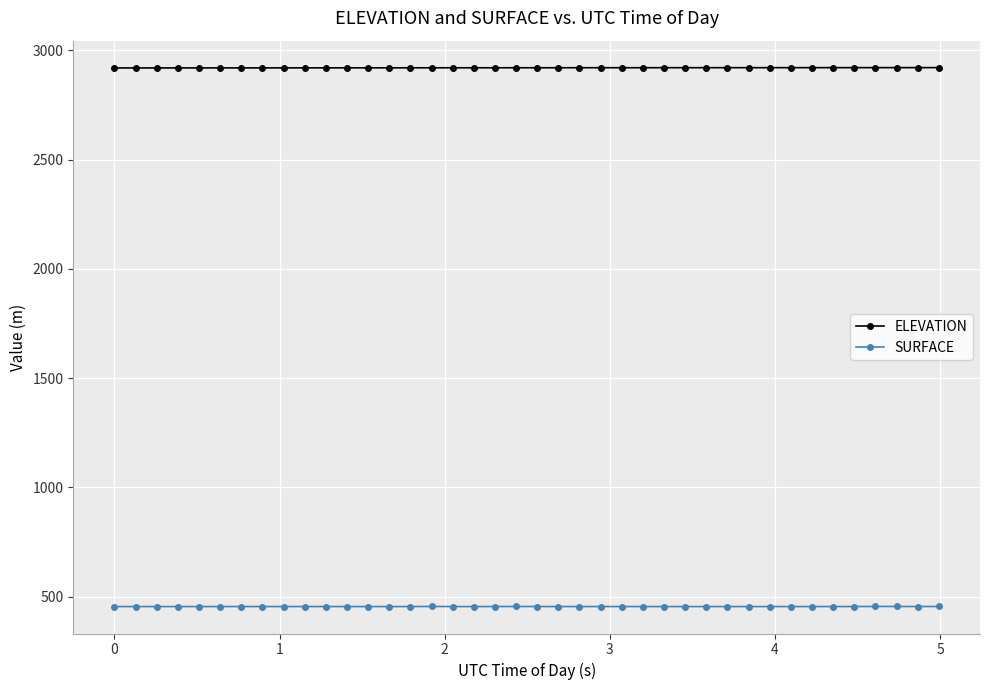

True or false: ELEVATION and SURFACE cross at least once.

False